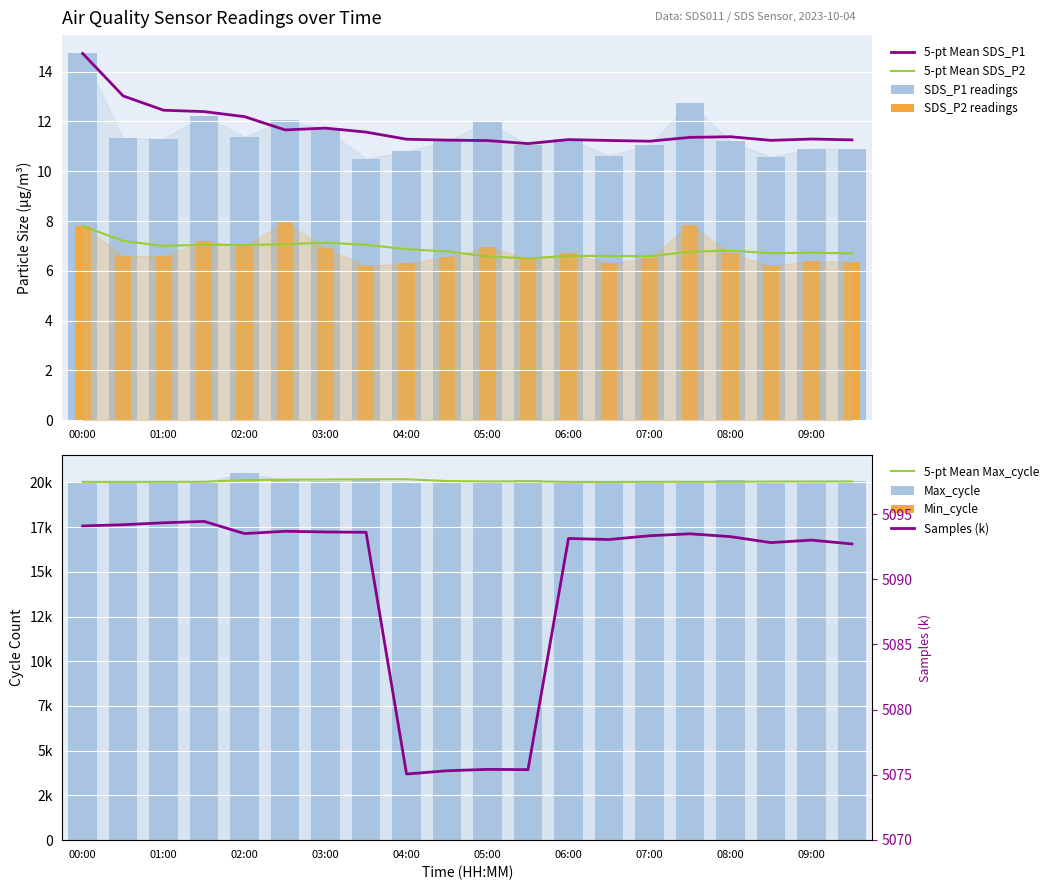

How many values in the SDS_P1 series are below 11?

6